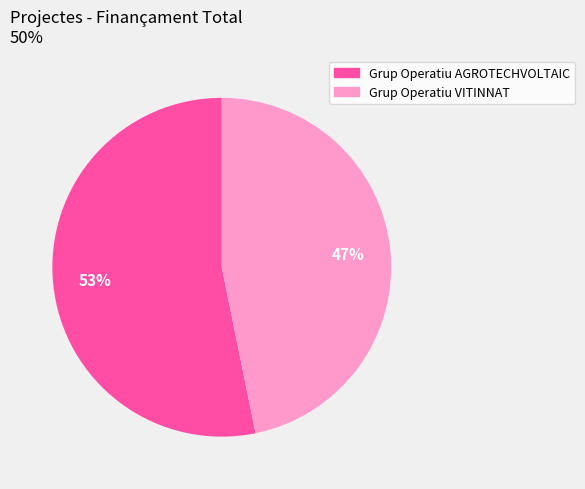

To the nearest percent, what portion does Grup Operatiu VITINNAT represent?

47%